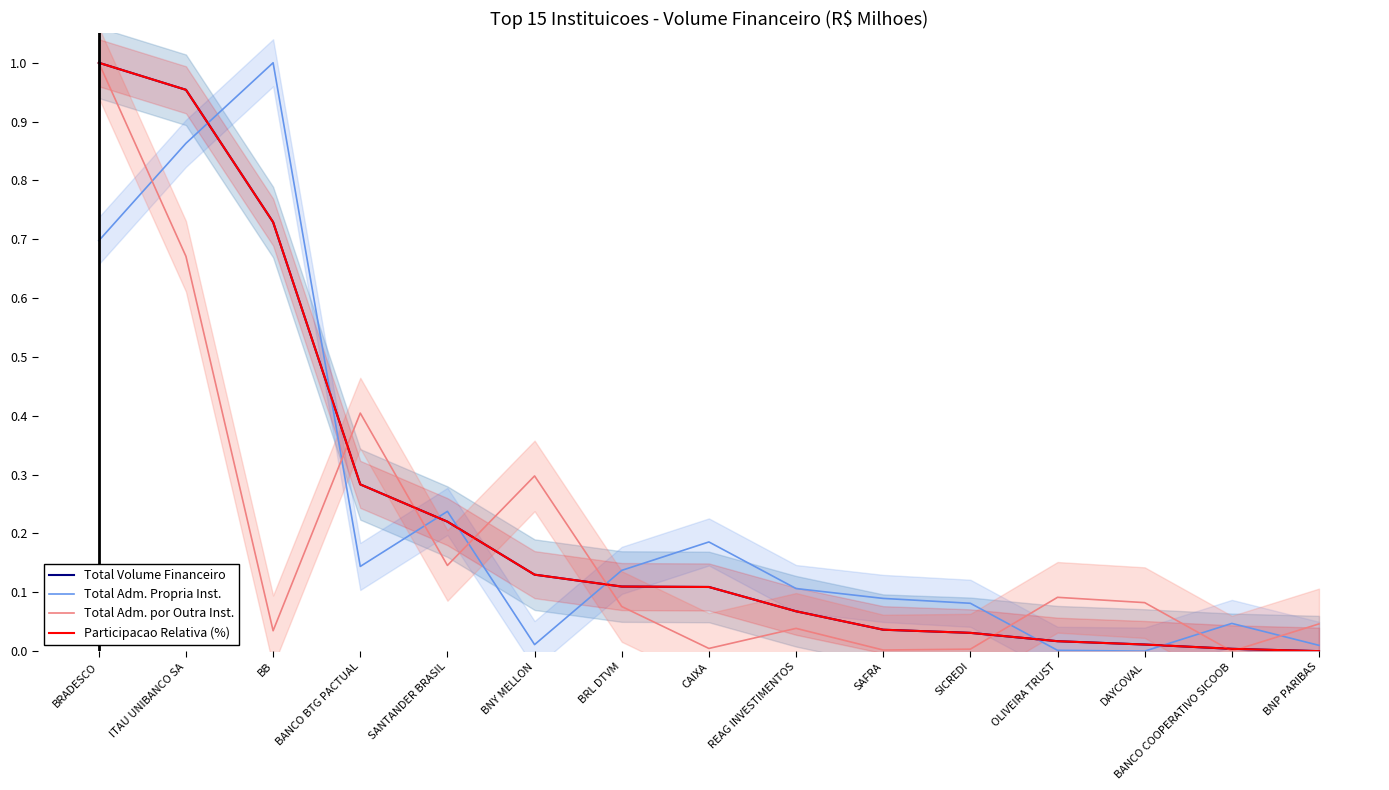

List the labels in order of Total Adm. Propria Inst. value, largest first.

BB, ITAU UNIBANCO SA, BRADESCO, SANTANDER BRASIL, CAIXA, BANCO BTG PACTUAL, BRL DTVM, REAG INVESTIMENTOS, SAFRA, SICREDI, BANCO COOPERATIVO SICOOB, BNY MELLON, BNP PARIBAS, OLIVEIRA TRUST, DAYCOVAL